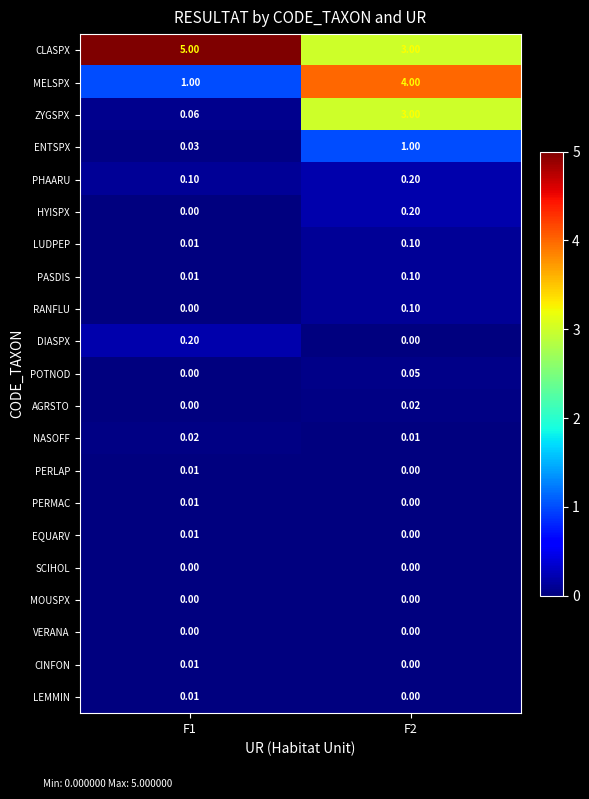

Which series changed the most between F1 and F2?

MELSPX